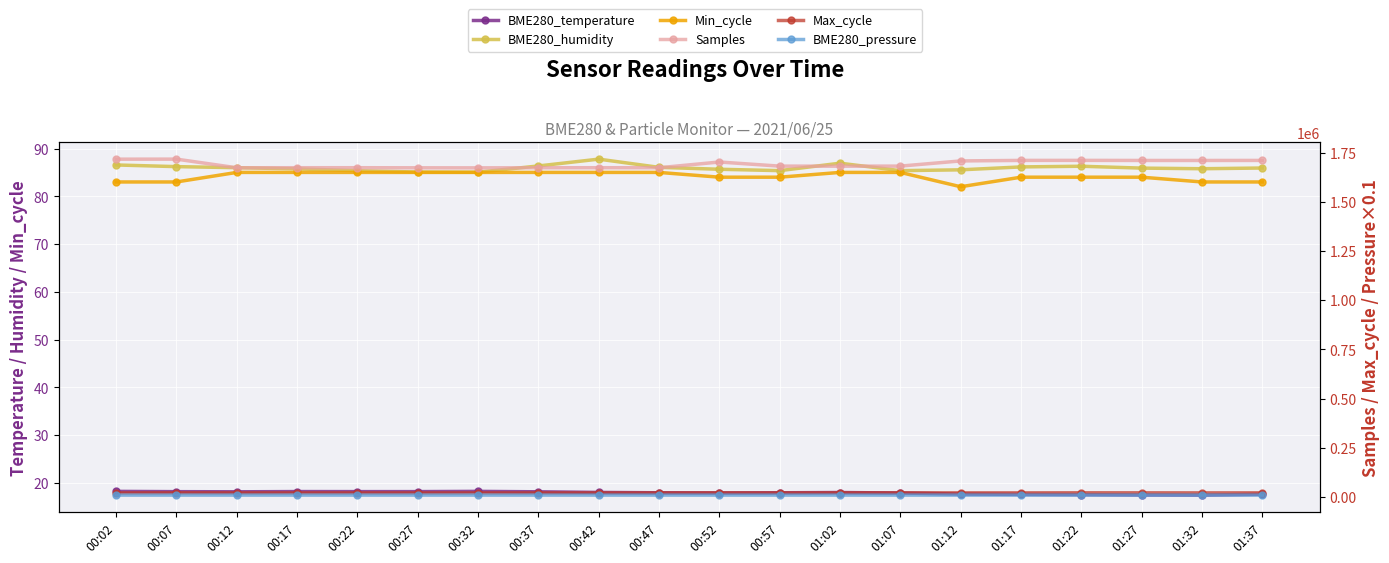

Reading left to right, extract all data points from this chart.

BME280_temperature: 18.2	18.2	18.1	18.2	18.2	18.2	18.2	18.1	18.0	17.9	17.9	17.9	18.0	17.9	17.7	17.6	17.6	17.5	17.4	17.6
BME280_humidity: 86.6	86.2	86.0	85.7	85.4	85.1	85.0	86.3	87.8	86.1	85.7	85.4	86.9	85.4	85.5	86.2	86.3	85.9	85.8	85.9
Min_cycle: 83.0	83.0	85.0	85.0	85.0	85.0	85.0	85.0	85.0	85.0	84.0	84.0	85.0	85.0	82.0	84.0	84.0	84.0	83.0	83.0
Samples: 1716711.0	1716922.0	1673091.0	1673325.0	1673365.0	1672837.0	1672574.0	1673136.0	1673361.0	1673186.0	1702319.0	1681377.0	1681101.0	1681462.0	1707813.0	1710465.0	1710607.0	1710202.0	1710161.0	1710344.0
Max_cycle: 20964.0	21423.0	21104.0	21033.0	21049.0	20915.0	21001.0	21001.0	20942.0	20997.0	21483.0	21025.0	21368.0	21404.0	21025.0	21025.0	21354.0	21239.0	20973.0	21117.0
BME280_pressure: 9790.6	9790.6	9791.6	9790.8	9789.7	9789.6	9788.5	9789.3	9788.6	9787.2	9787.9	9787.3	9787.1	9787.0	9785.9	9783.9	9783.8	9783.1	9781.2	9782.1